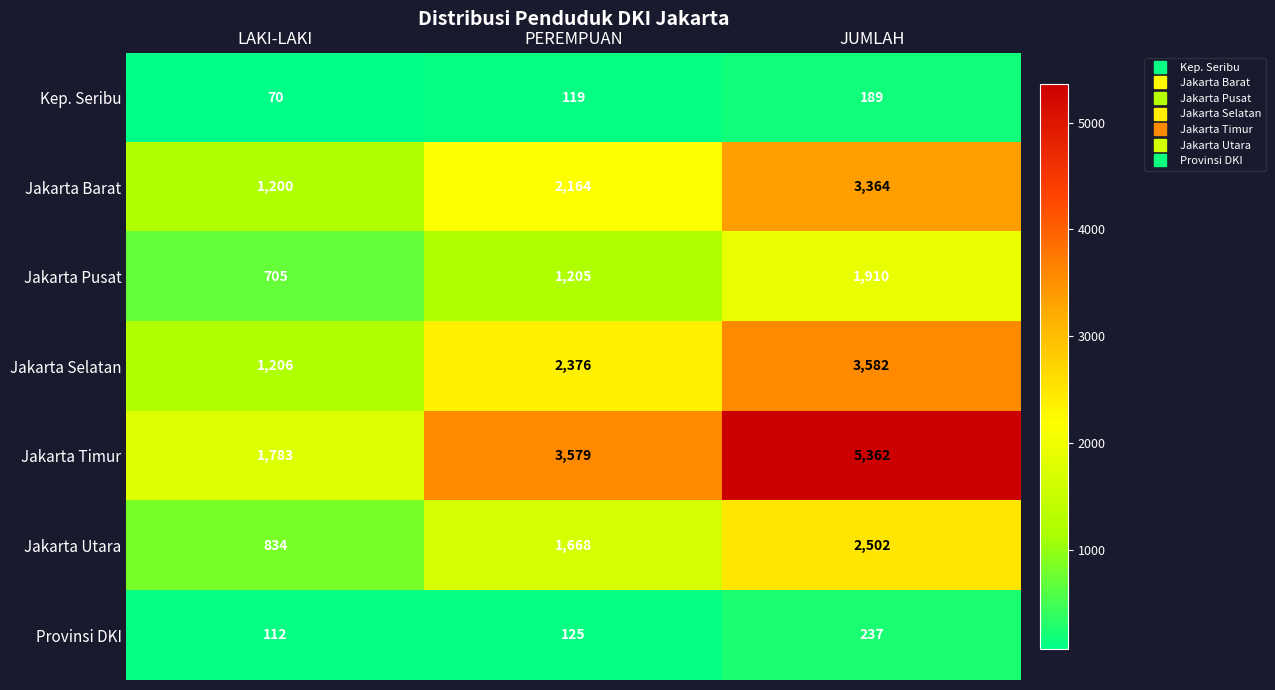

What is the difference between the highest and lowest values at LAKI-LAKI?

1713